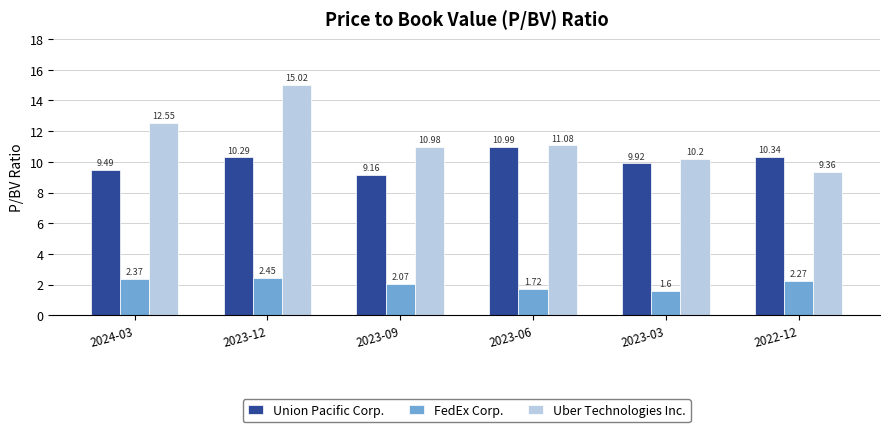

What is the total value across all series at 2023-03?

21.7